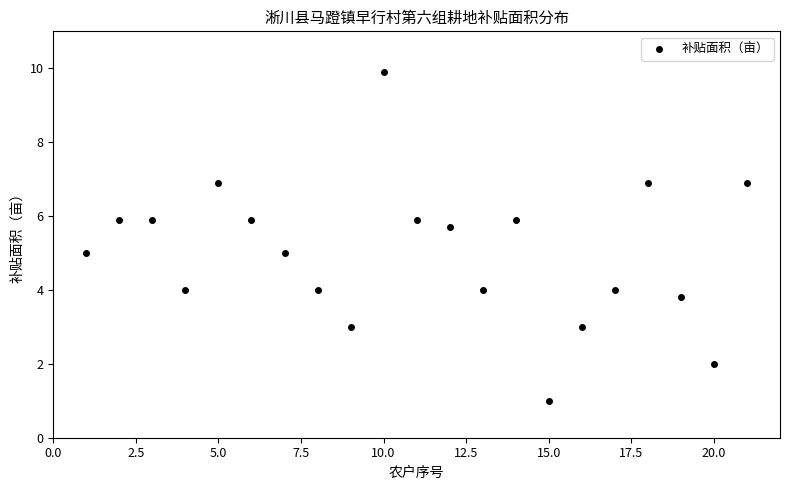

What is the range of Y values (max minus min)?

8.9